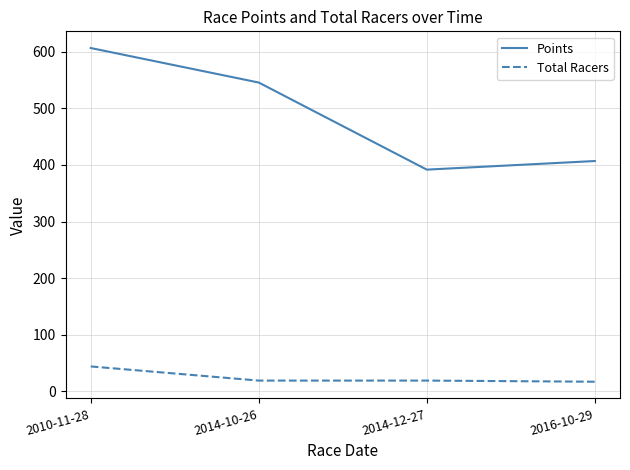

True or false: Points has more than 1 interior local peaks.

False